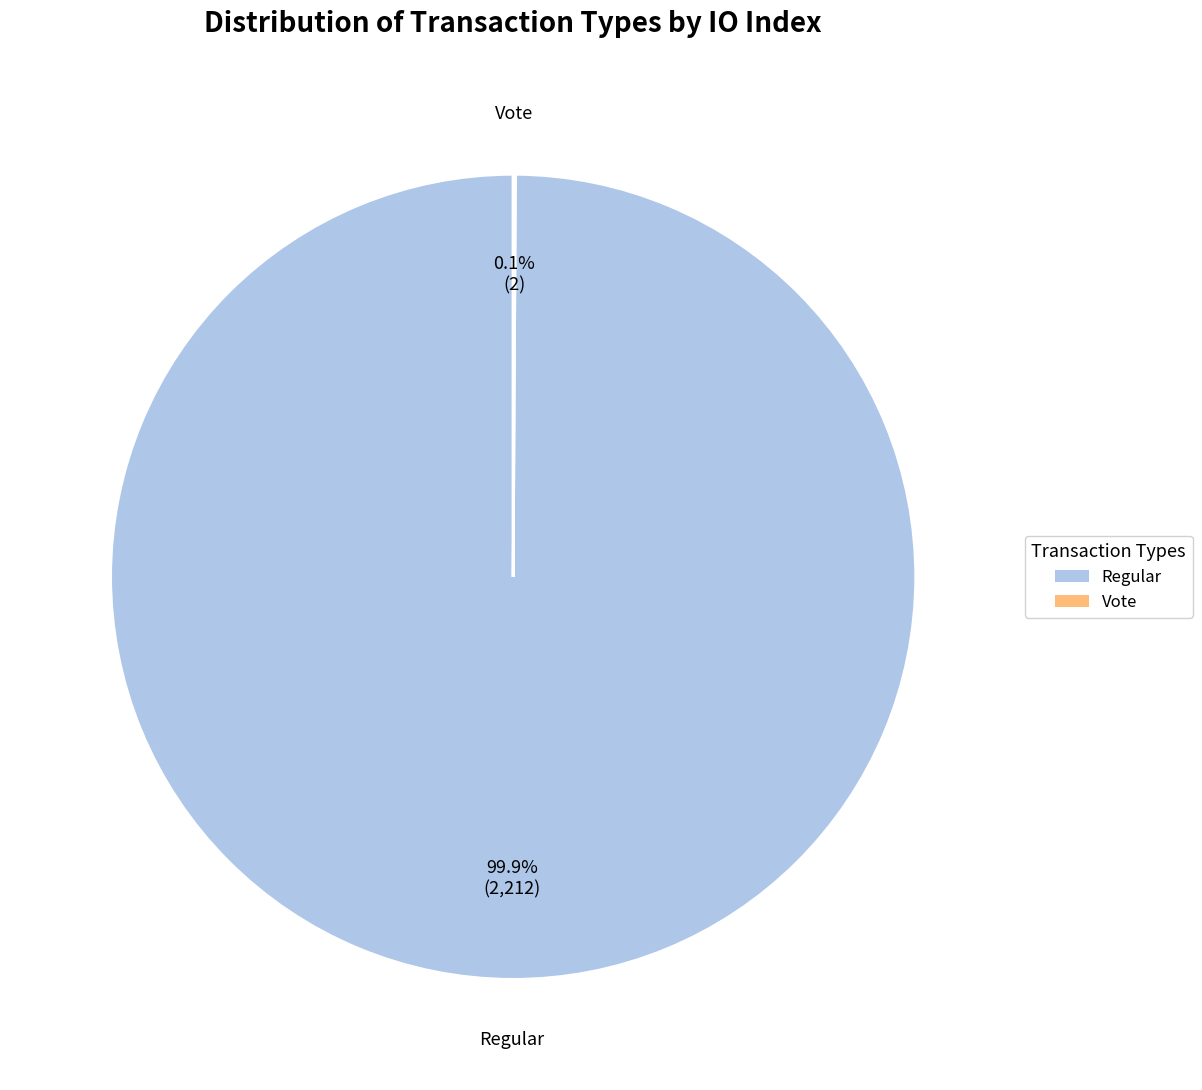

Does any single category account for the majority?

Yes